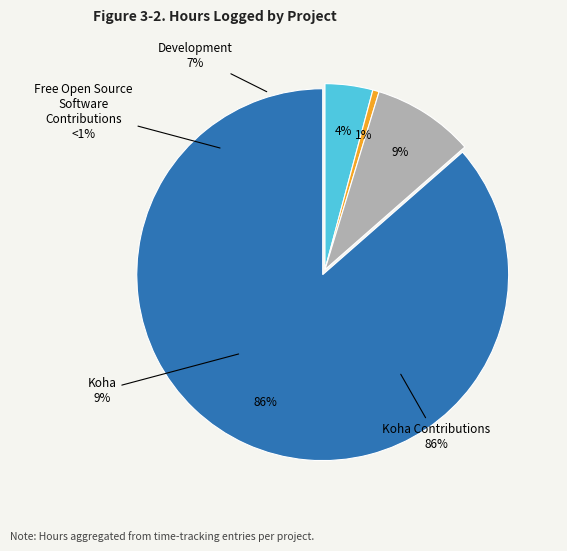

To the nearest percent, what percentage of the pie is Free Open Source Software Contributions?

1%